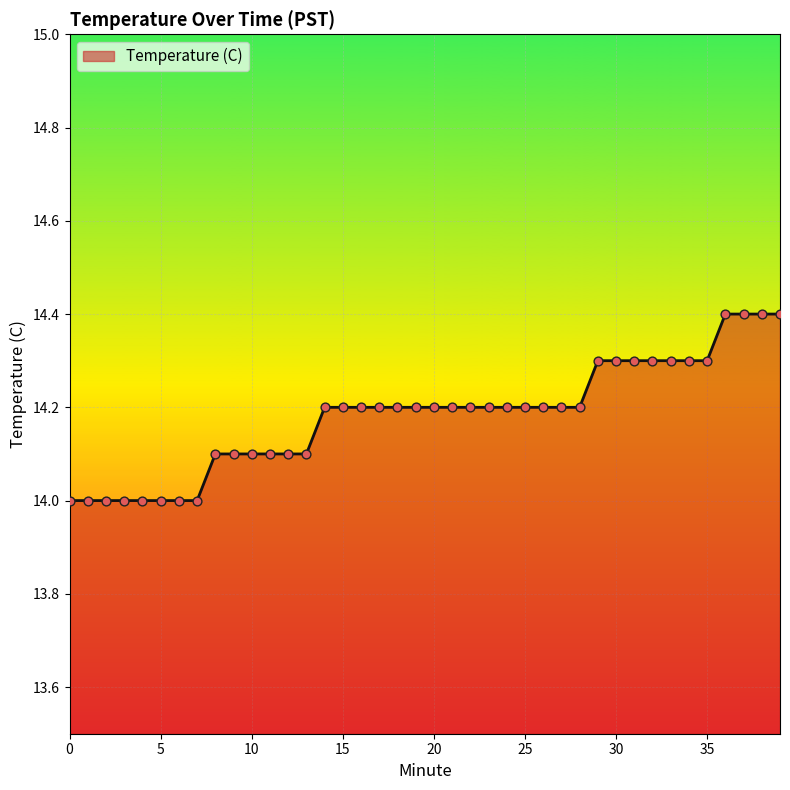

What is the maximum value shown in the chart?

14.4